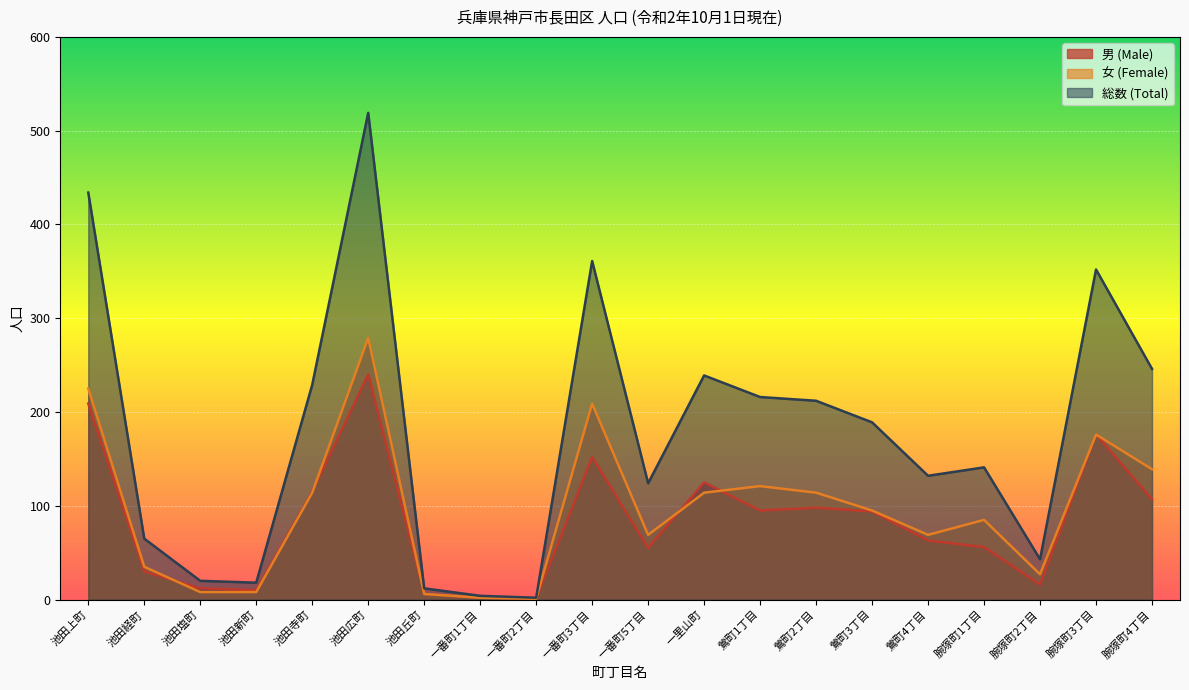

List the series in order of their peak value, highest first.

総数 (Total), 女 (Female), 男 (Male)